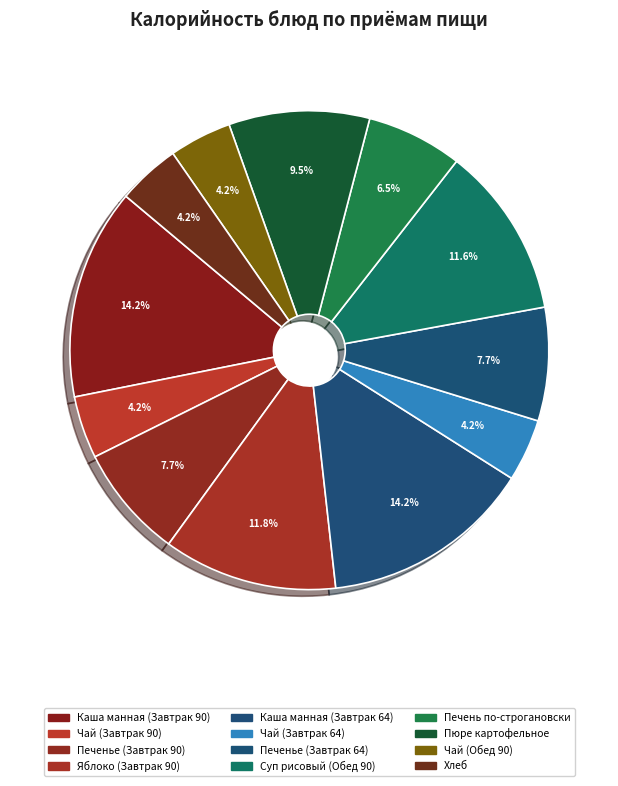

Rank the categories by value from lowest to highest.

Чай (Завтрак 90), Чай (Завтрак 64), Чай (Обед 90), Хлеб, Печень по-строгановски, Печенье (Завтрак 90), Печенье (Завтрак 64), Пюре картофельное, Суп рисовый (Обед 90), Яблоко (Завтрак 90), Каша манная (Завтрак 90), Каша манная (Завтрак 64)